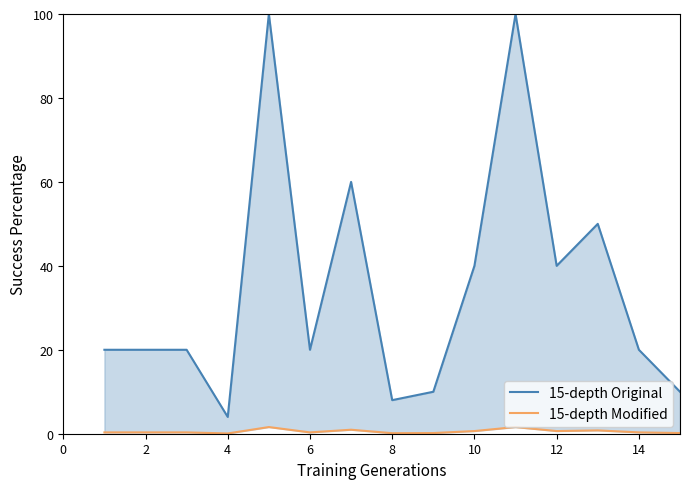

Does the chart display data point markers on the line(s)?

No